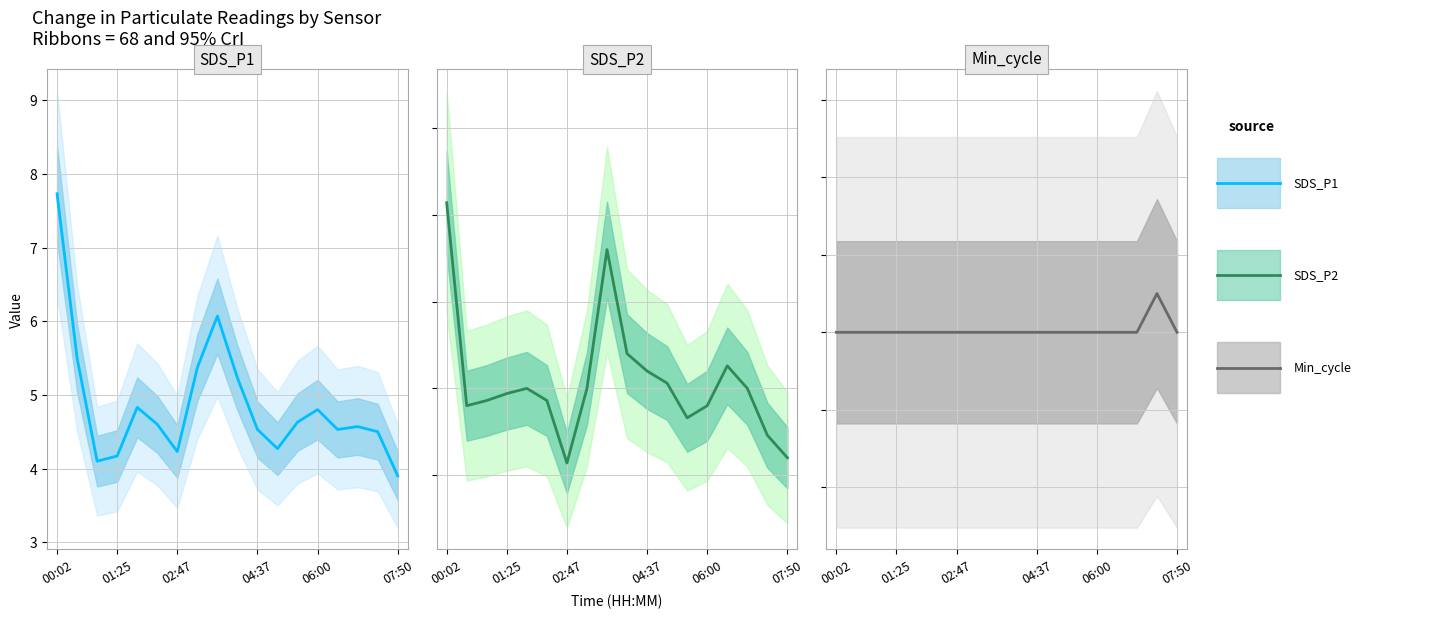

True or false: SDS_P1 has a value of 7.0 at 02:47.

False